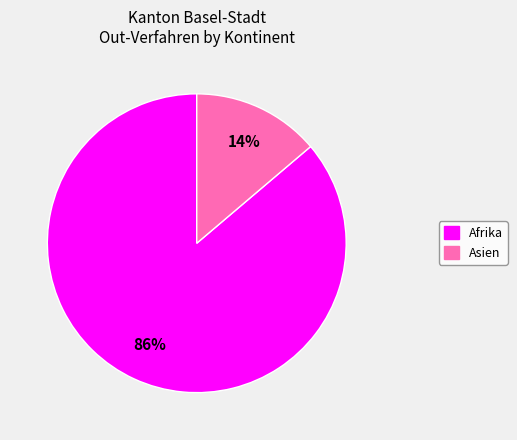

Which slice represents more than half of the pie?

Afrika